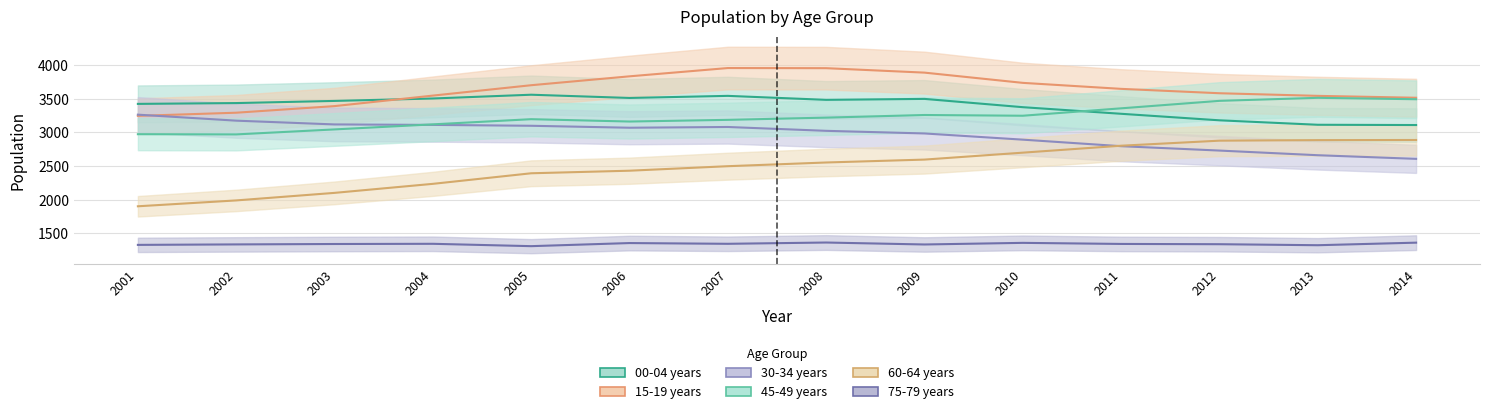

Is it true that 60-64 years equals 2886 at 2013?

True